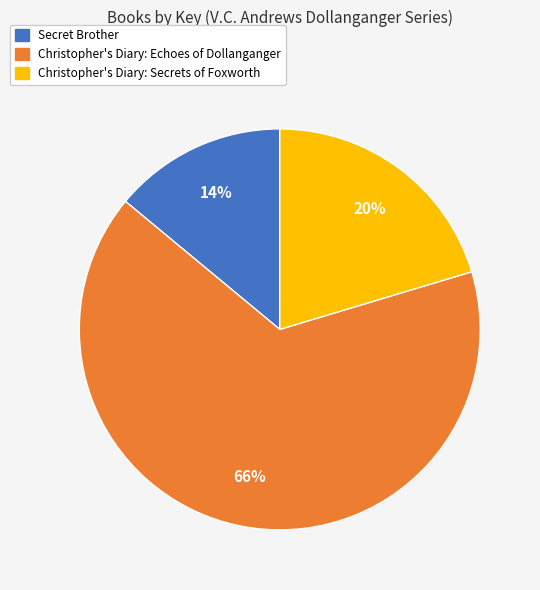

What is the smallest slice in the pie chart?

Secret Brother